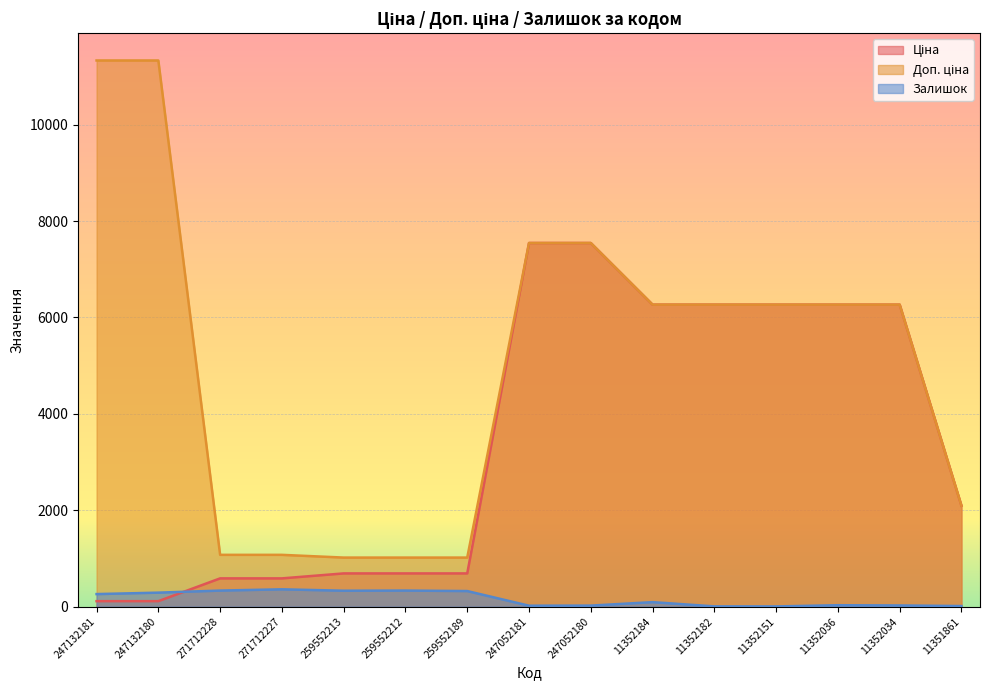

At which category is the sum across all series the highest?

247052180